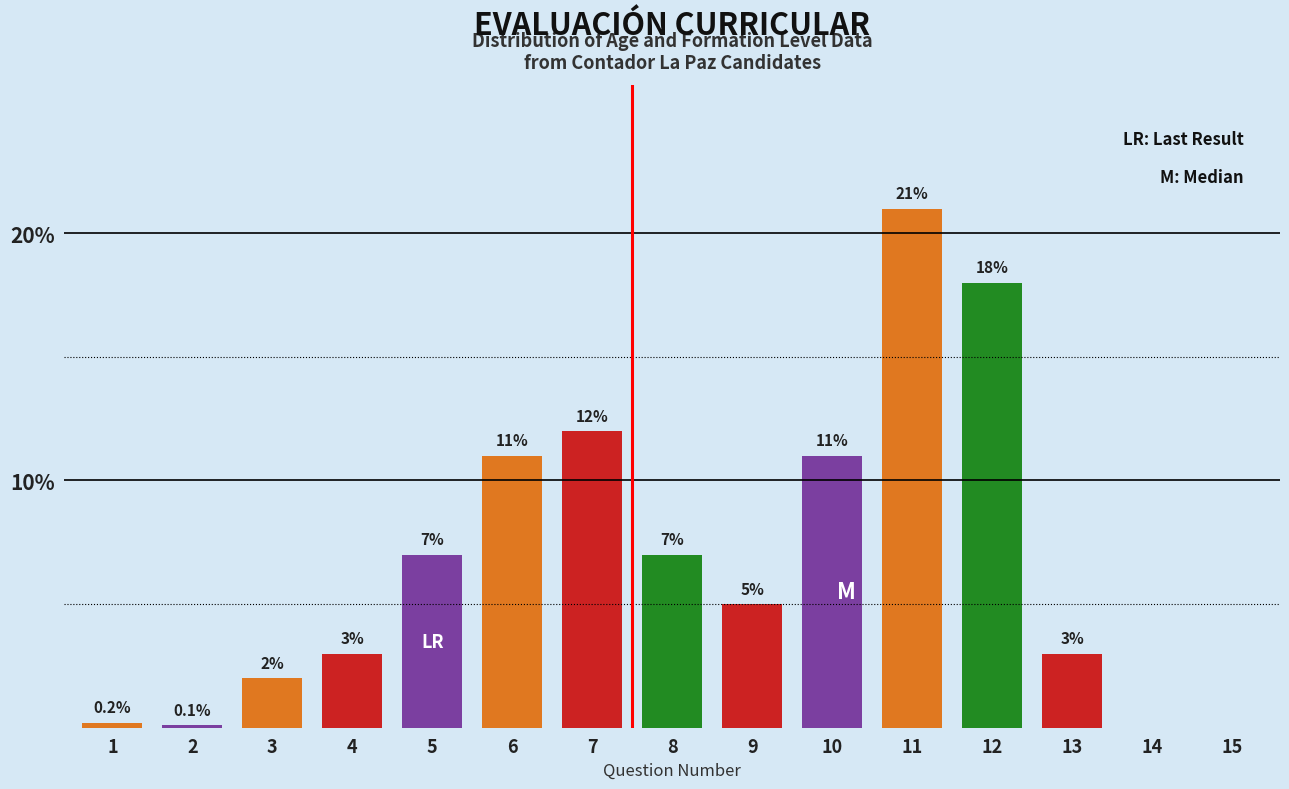

Reading left to right, transcribe all the data shown in this chart.

1=0.2	2=0.1	3=2.0	4=3.0	5=7.0	6=11.0	7=12.0	8=7.0	9=5.0	10=11.0	11=21.0	12=18.0	13=3.0	14=0.0	15=0.0